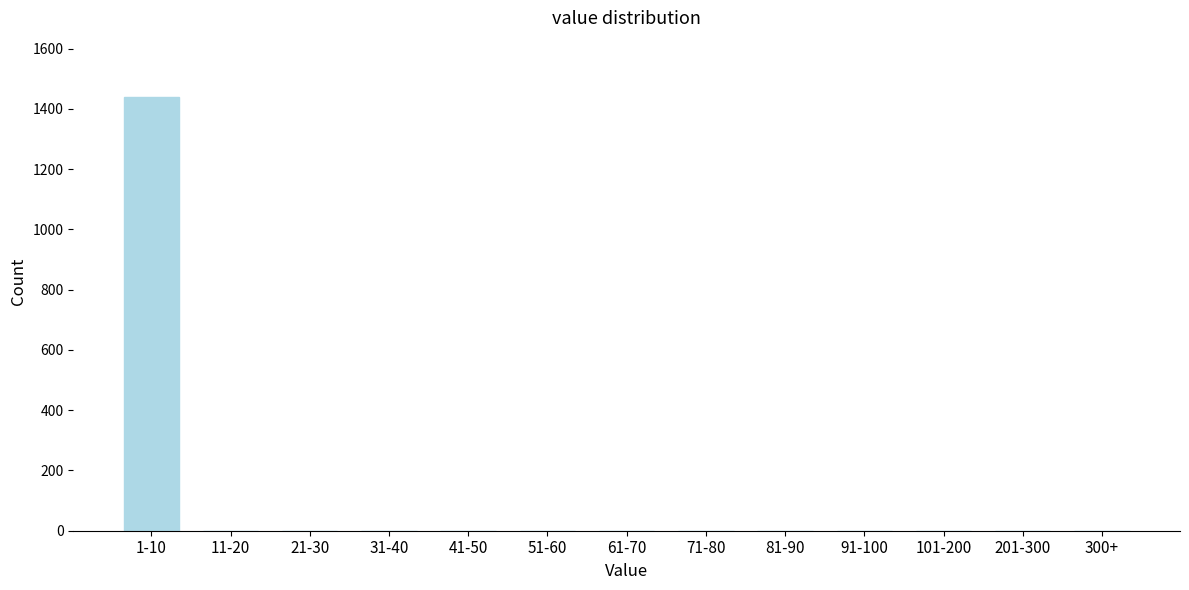

Reading right to left, what are all the values shown in this chart?

300+=0	201-300=0	101-200=0	91-100=0	81-90=0	71-80=0	61-70=0	51-60=0	41-50=0	31-40=0	21-30=0	11-20=0	1-10=1438